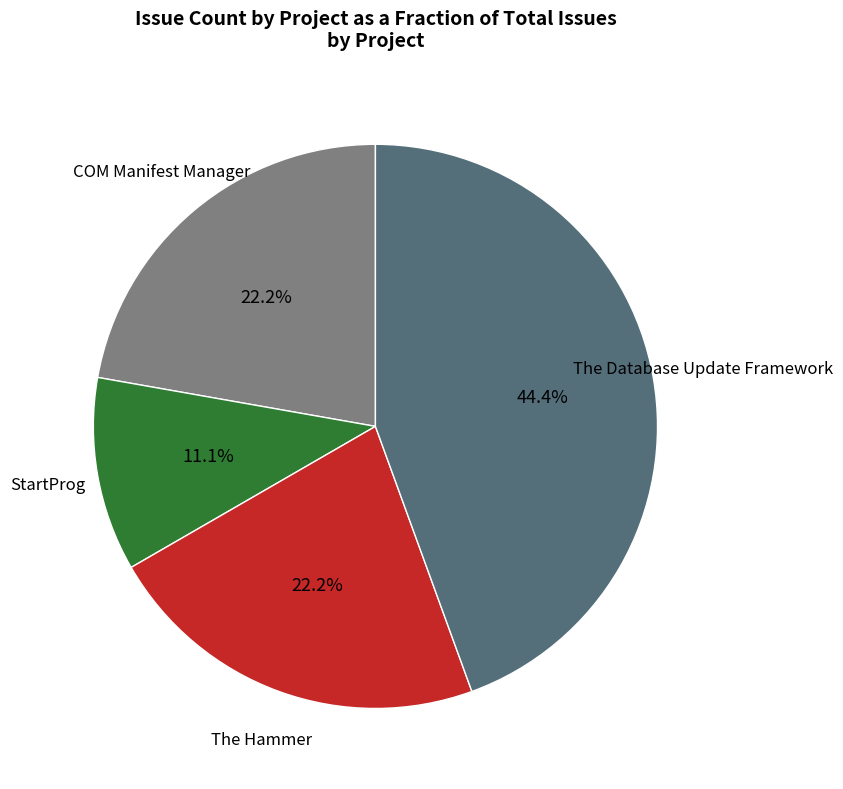

What is the largest slice in the pie chart?

The Database Update Framework